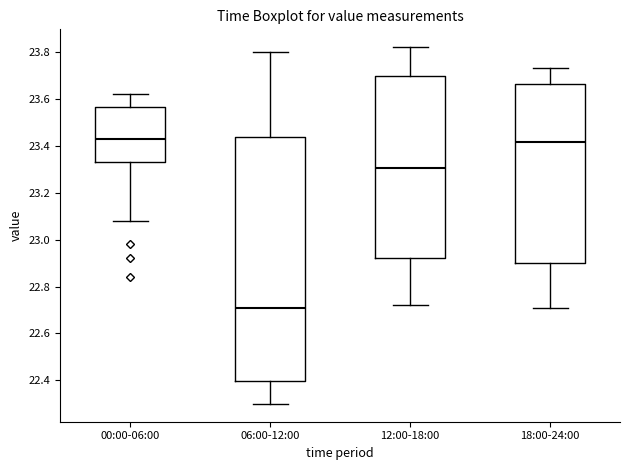

Where does the lower whisker of the box for 18:00-24:00 end on the y-axis? The values are not printed on the chart, so give them approximately, as read against the axis.

22.72